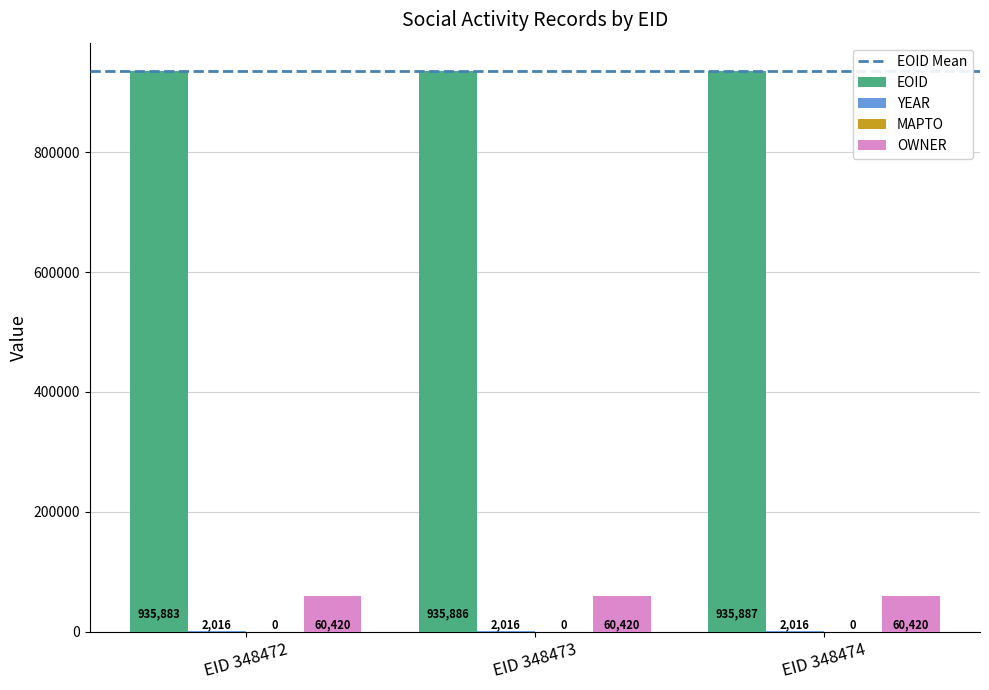

What is the sum of the EOID values at EID 348473 and EID 348474?

1871773